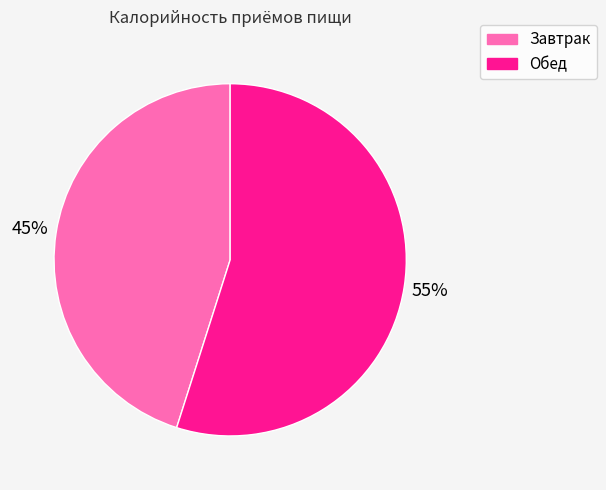

Is the sum of Обед and Завтрак greater than half?

Yes